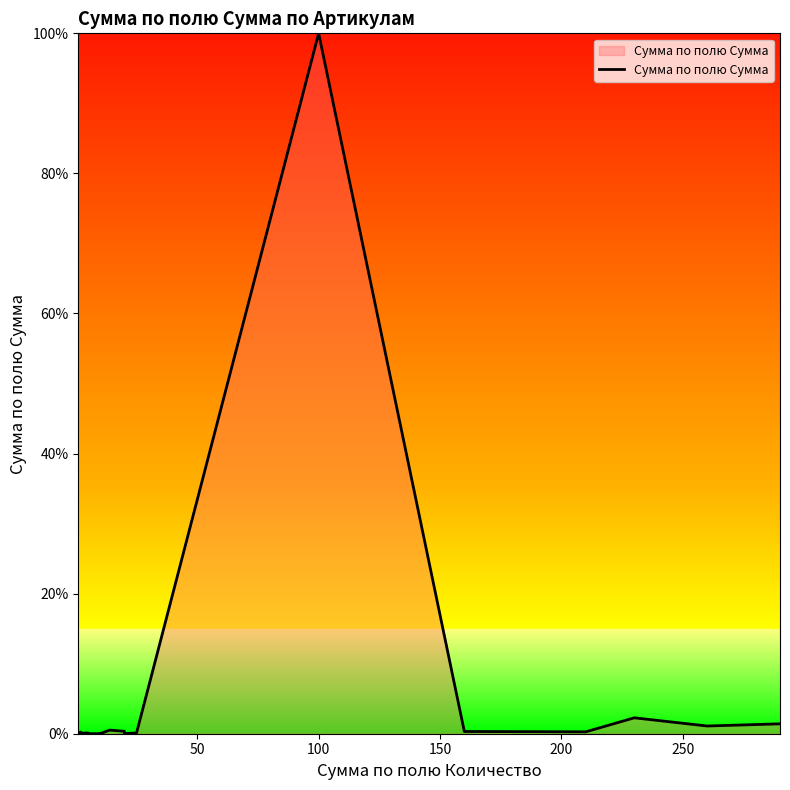

How many points are higher than both their immediate neighbors (excluding endpoints)?

6